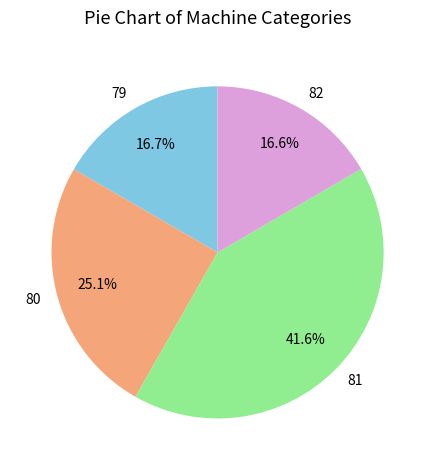

How much of the chart is everything except 79?

83.3%